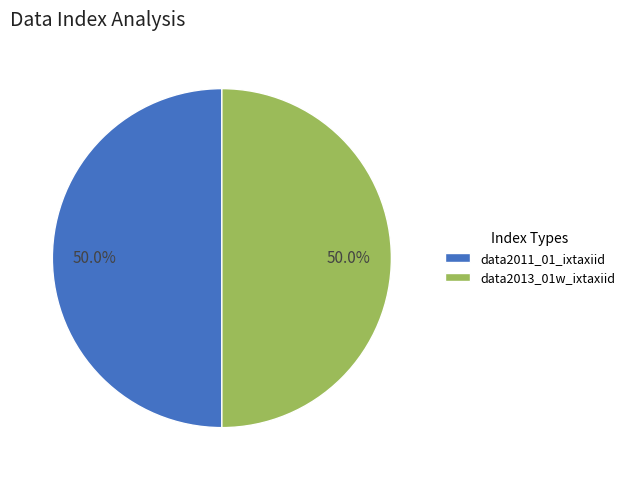

True or false: data2013_01w_ixtaxiid accounts for 50% of the total.

True